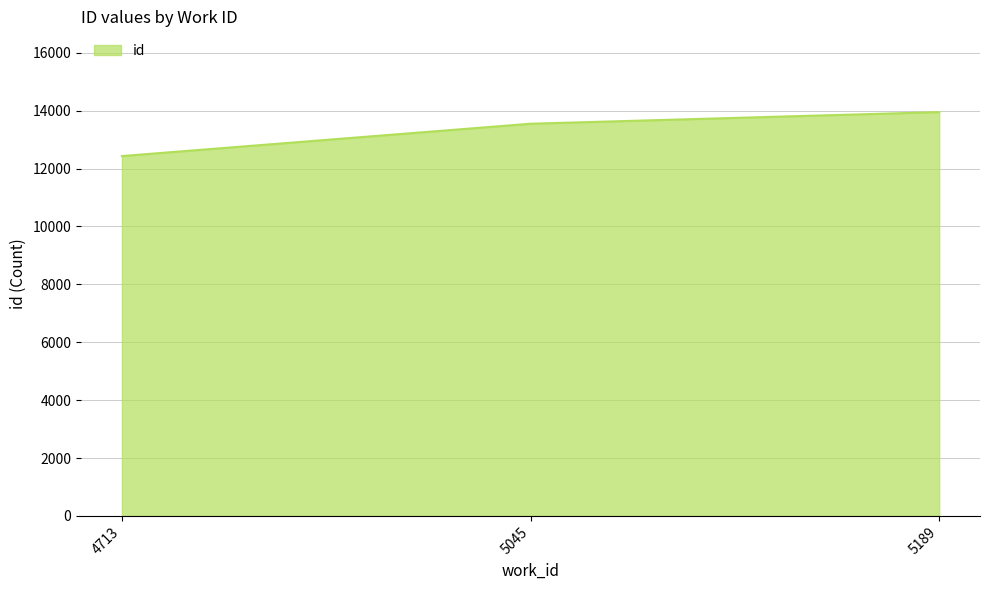

Does the chart display data point markers on the line(s)?

No